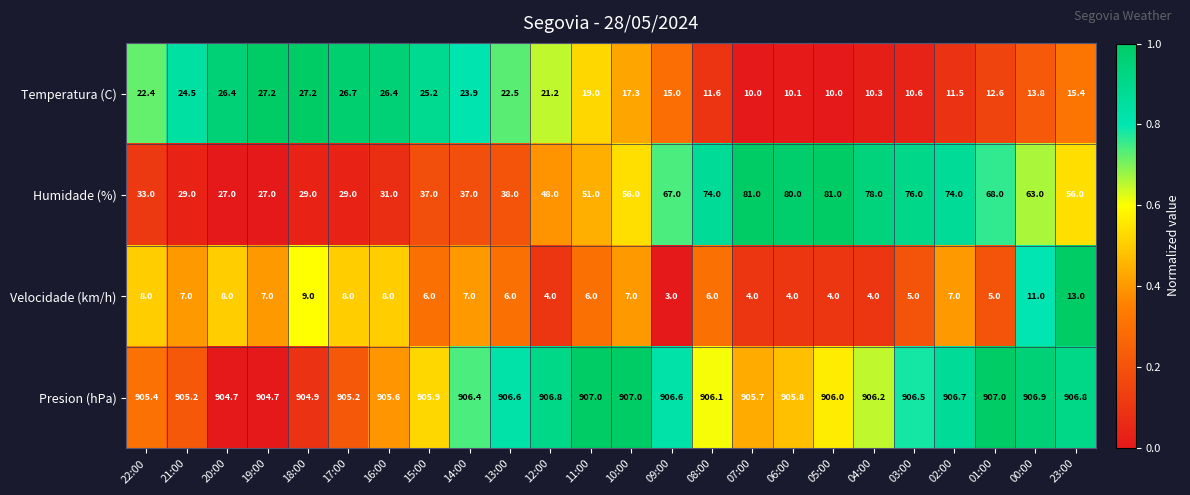

How many Velocidade (km/h) values are between 5 and 8?

15